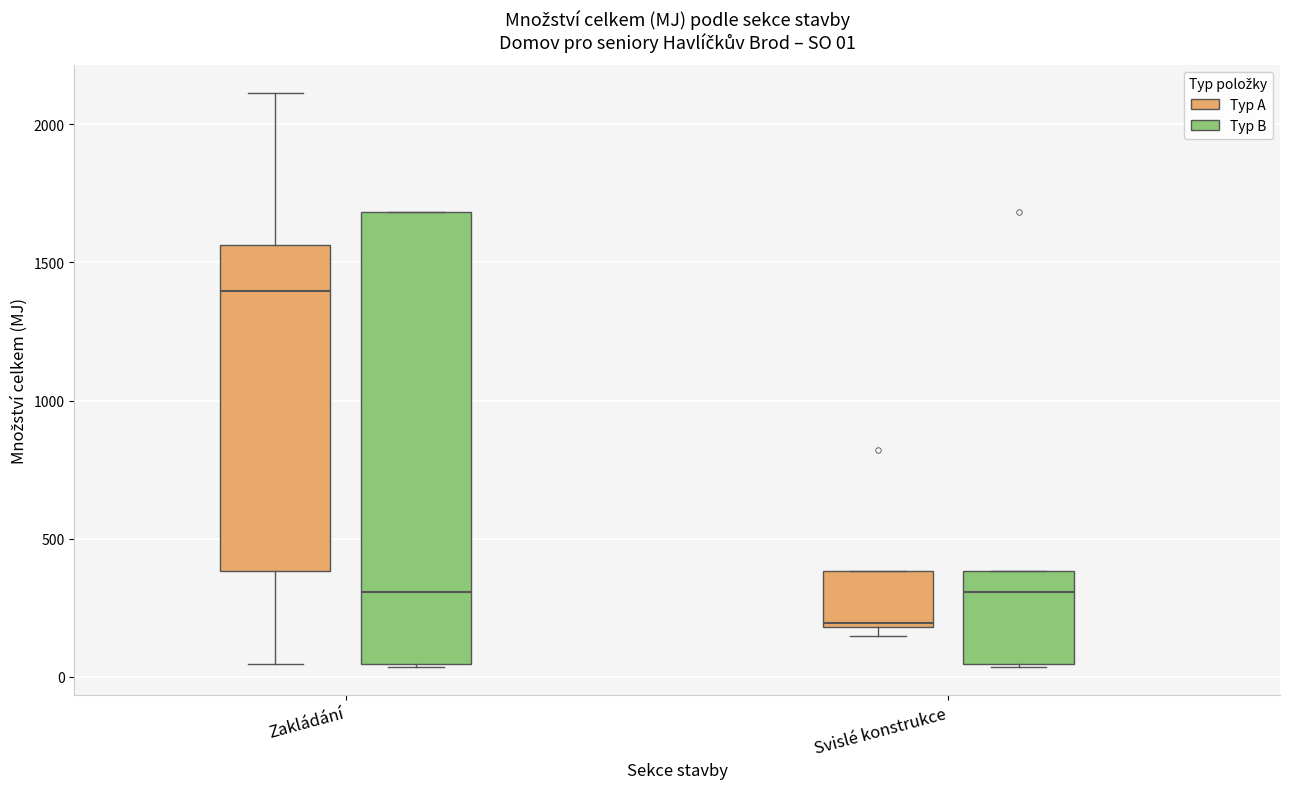

Comparing the boxes themselves (not the whiskers), which one is the tallest?

Zakládání (Typ B)